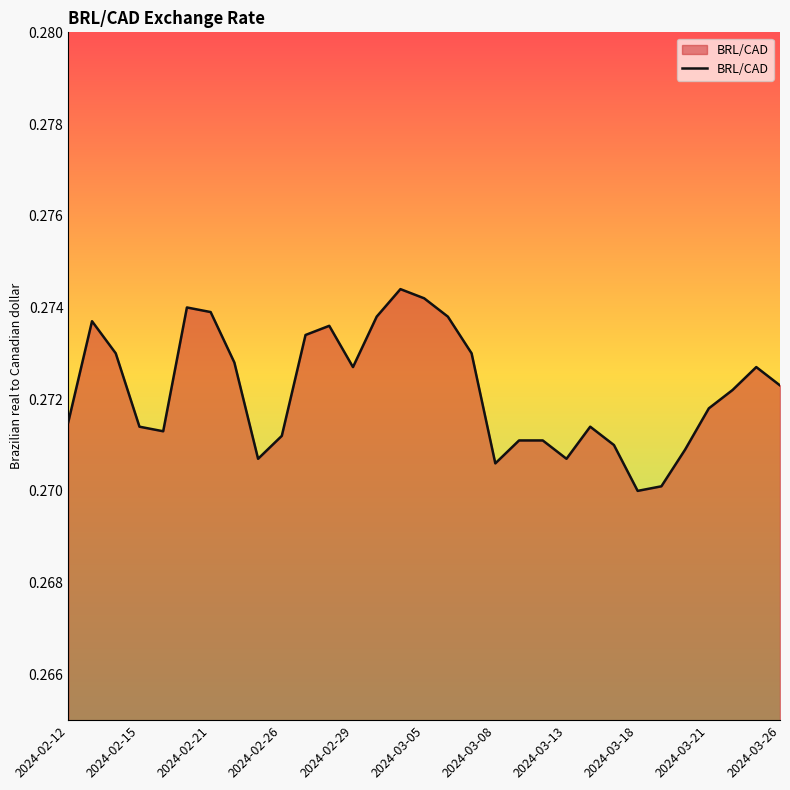

Does the chart have visible grid lines?

No